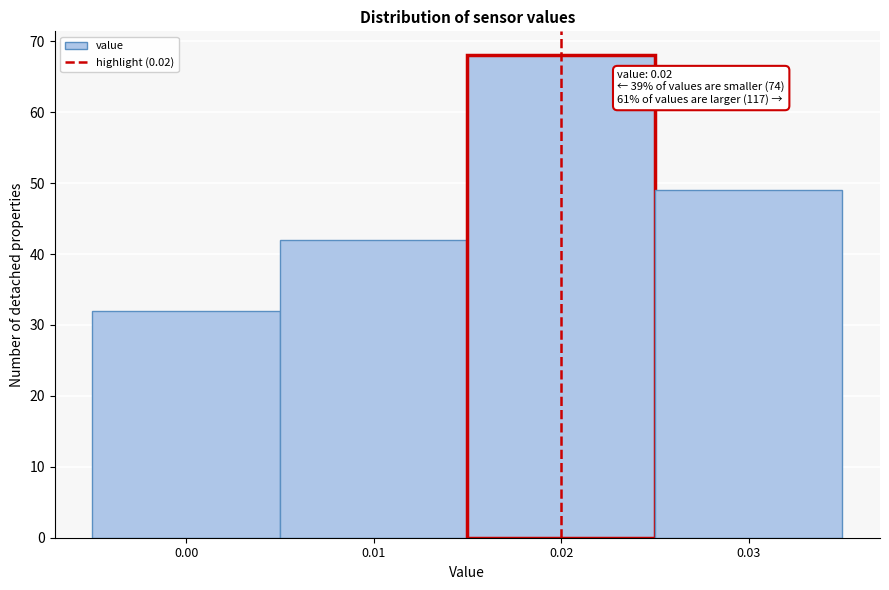

Over which range of the x-axis is the bar tallest?

0.015 to 0.025